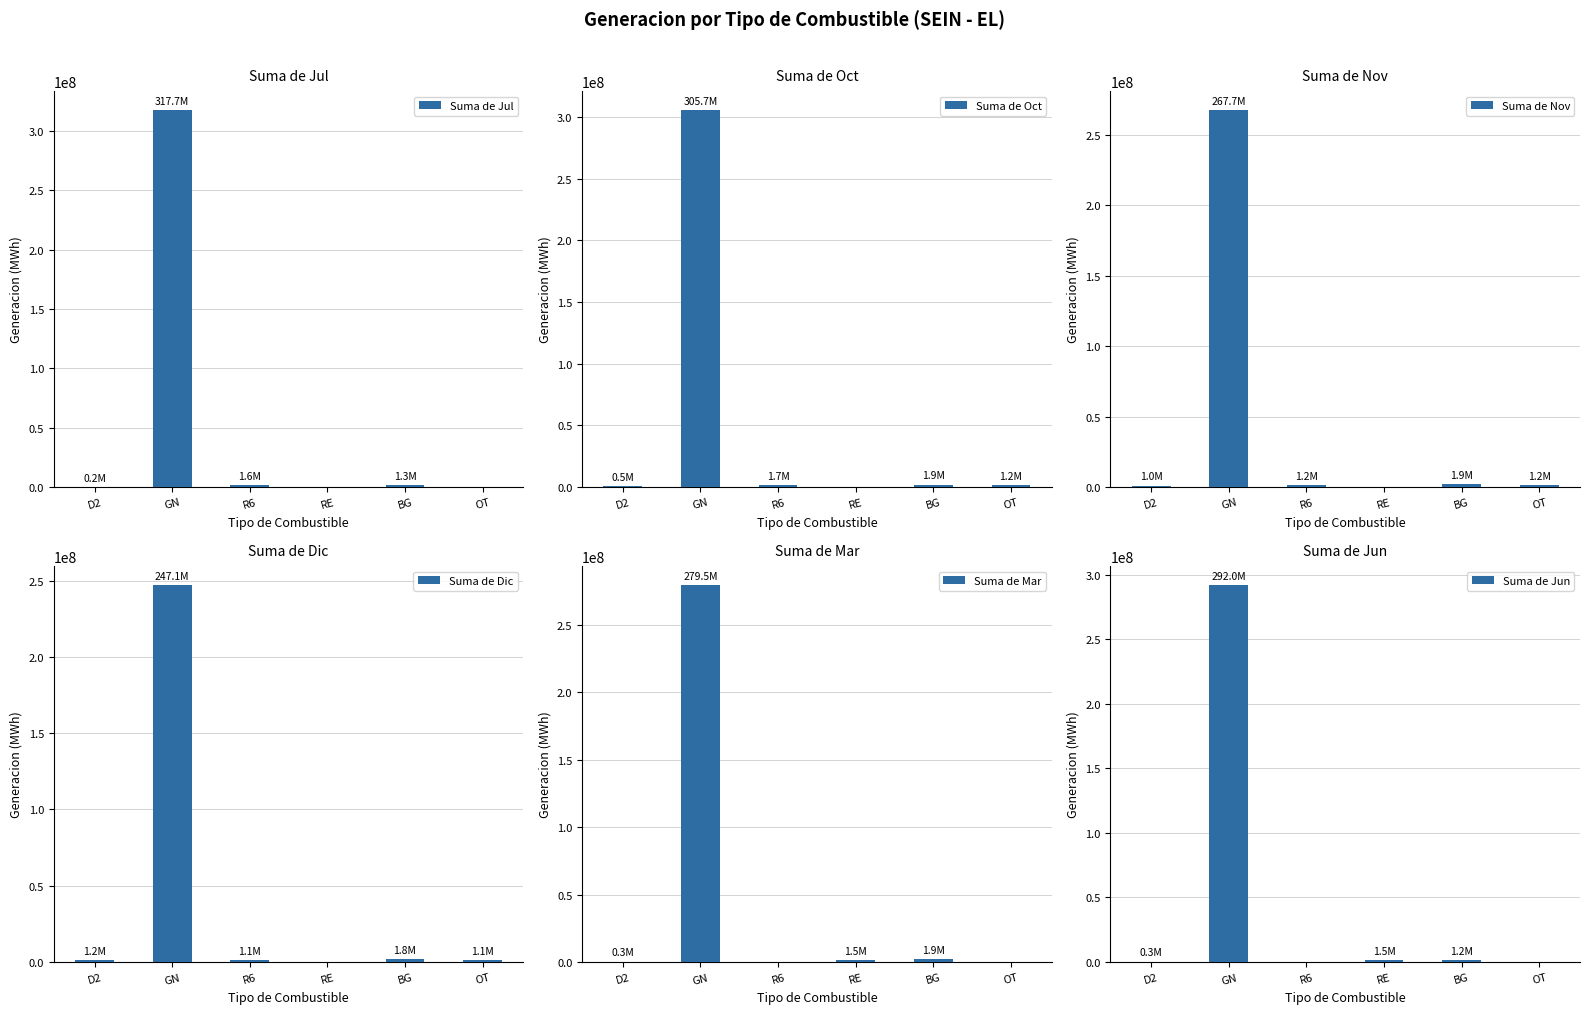

What is the value of the Suma de Nov bar at the 3rd from the left?

1153637.0